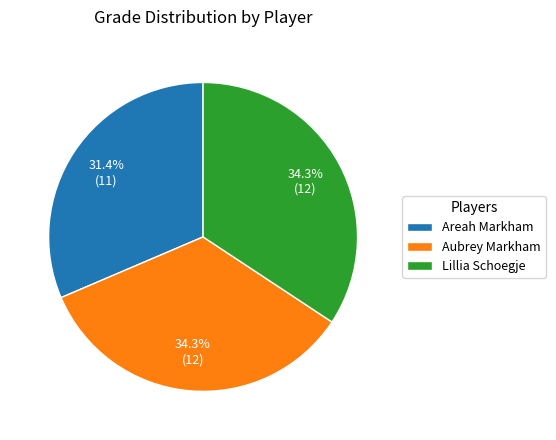

Which slice is the smallest?

Areah Markham